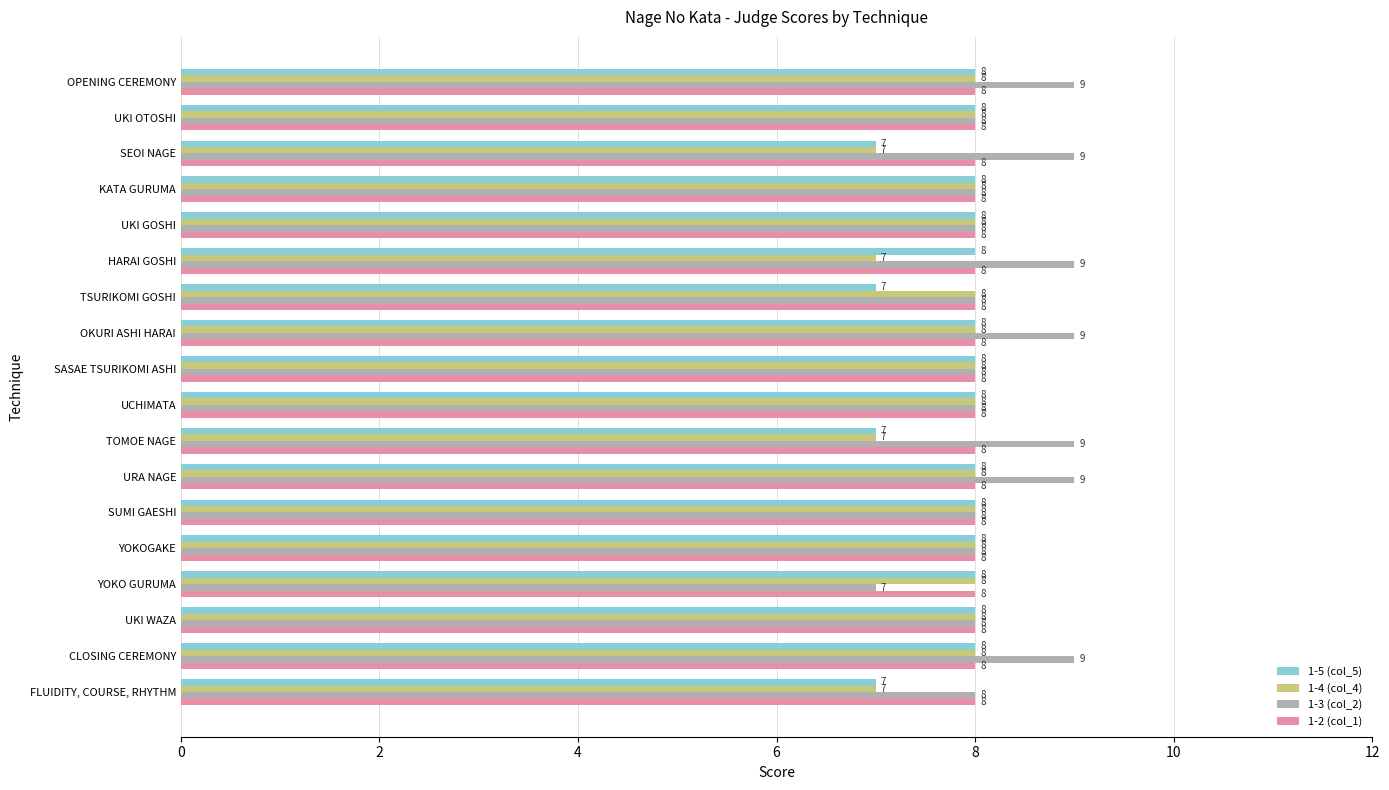

The value of 1-4 (col_4) at SUMI GAESHI is 8. True or false?

True